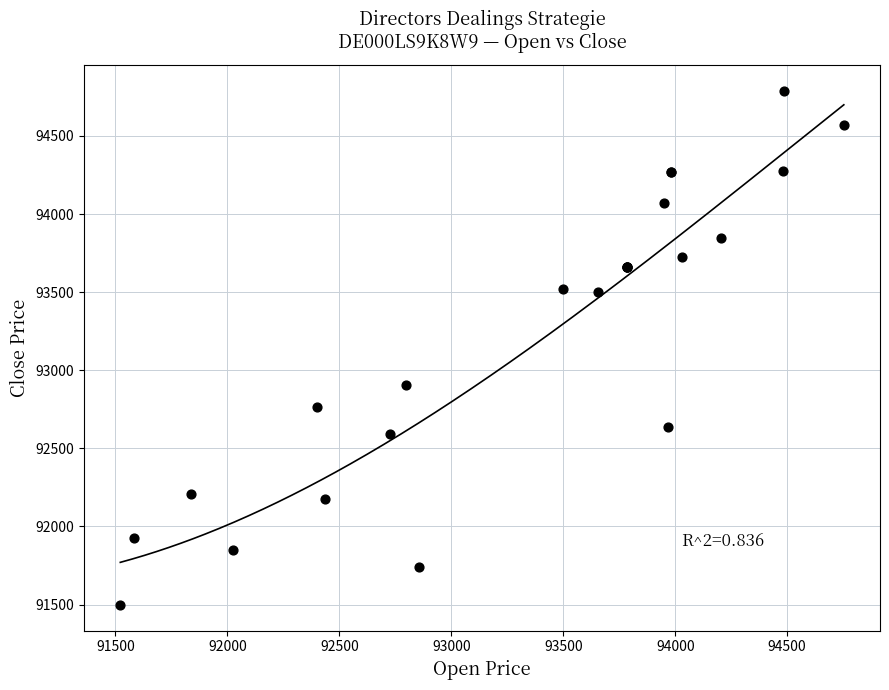

What Y value in the scatter plot is closest to 93144?

92903